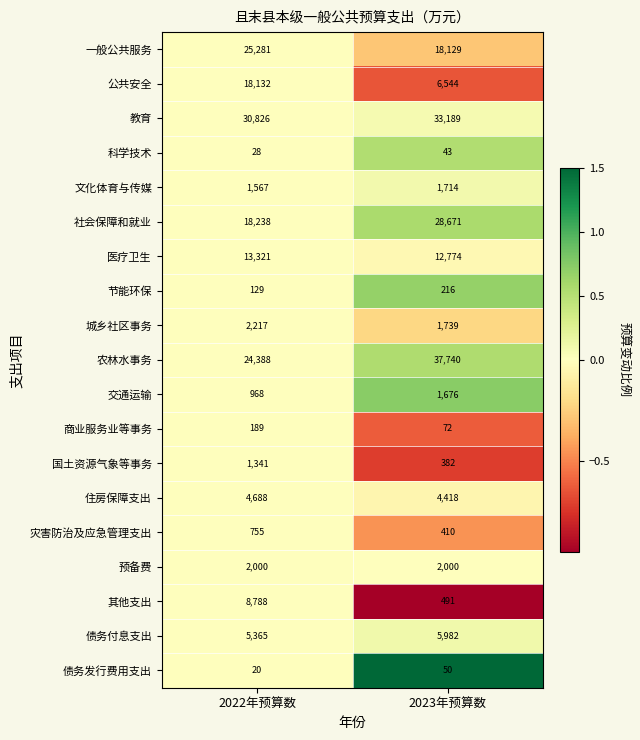

Count the number of categories in the chart.

2